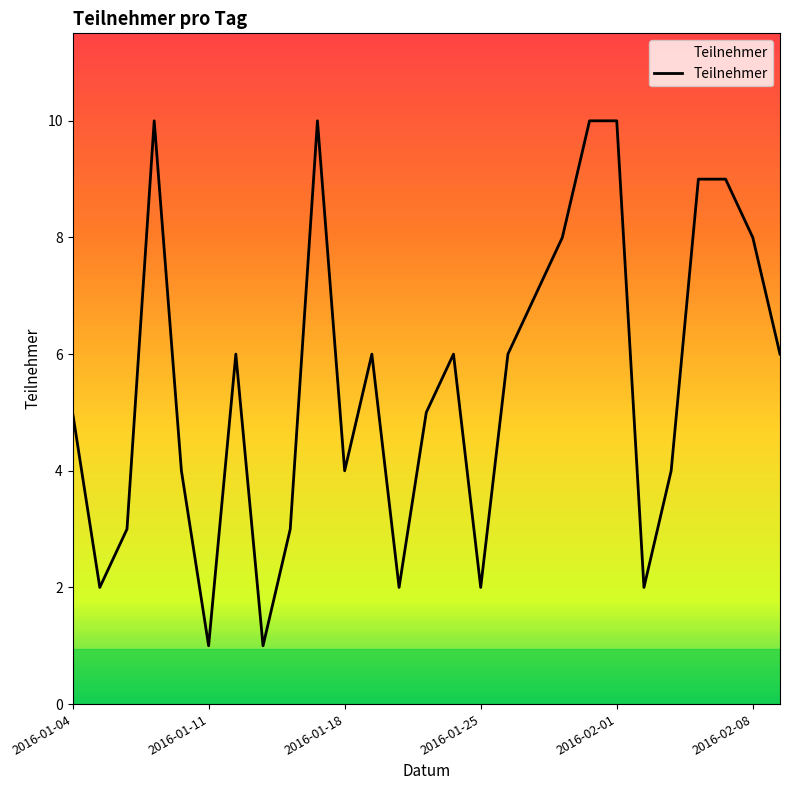

What is the maximum value shown in the chart?

10